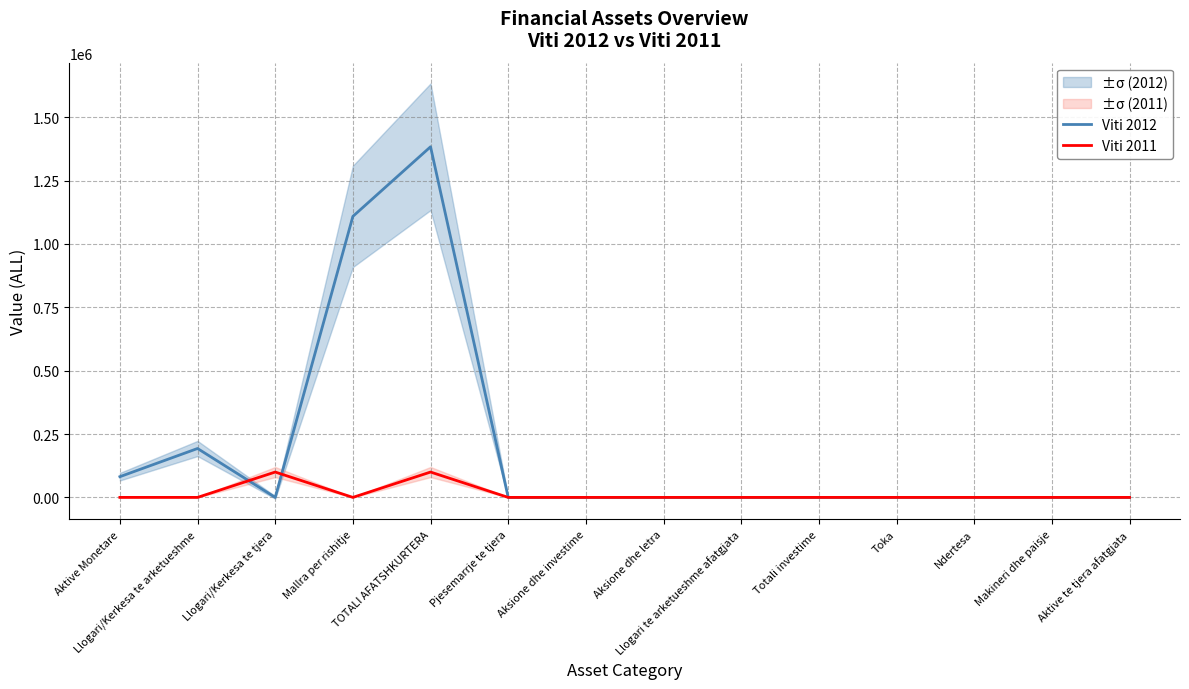

The Viti 2012 series shows -803769 at Llogari/Kerkesa te tjera. True or false?

False